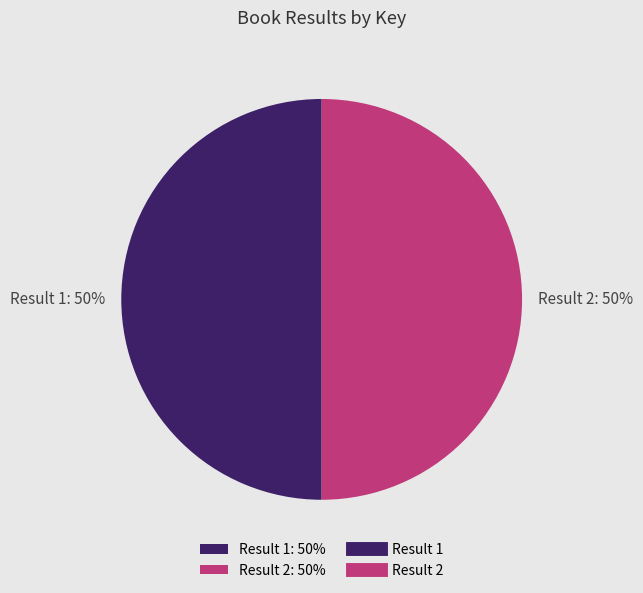

True or false: Result 1: 50% accounts for 50% of the total.

True